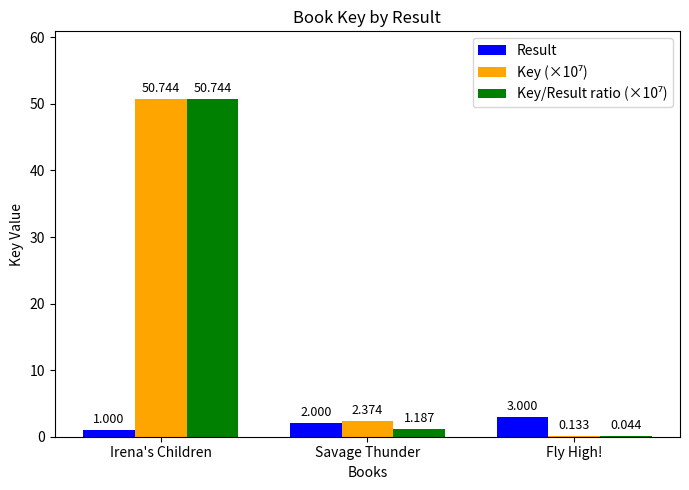

Where is Result nearest to the value 2?

Savage Thunder